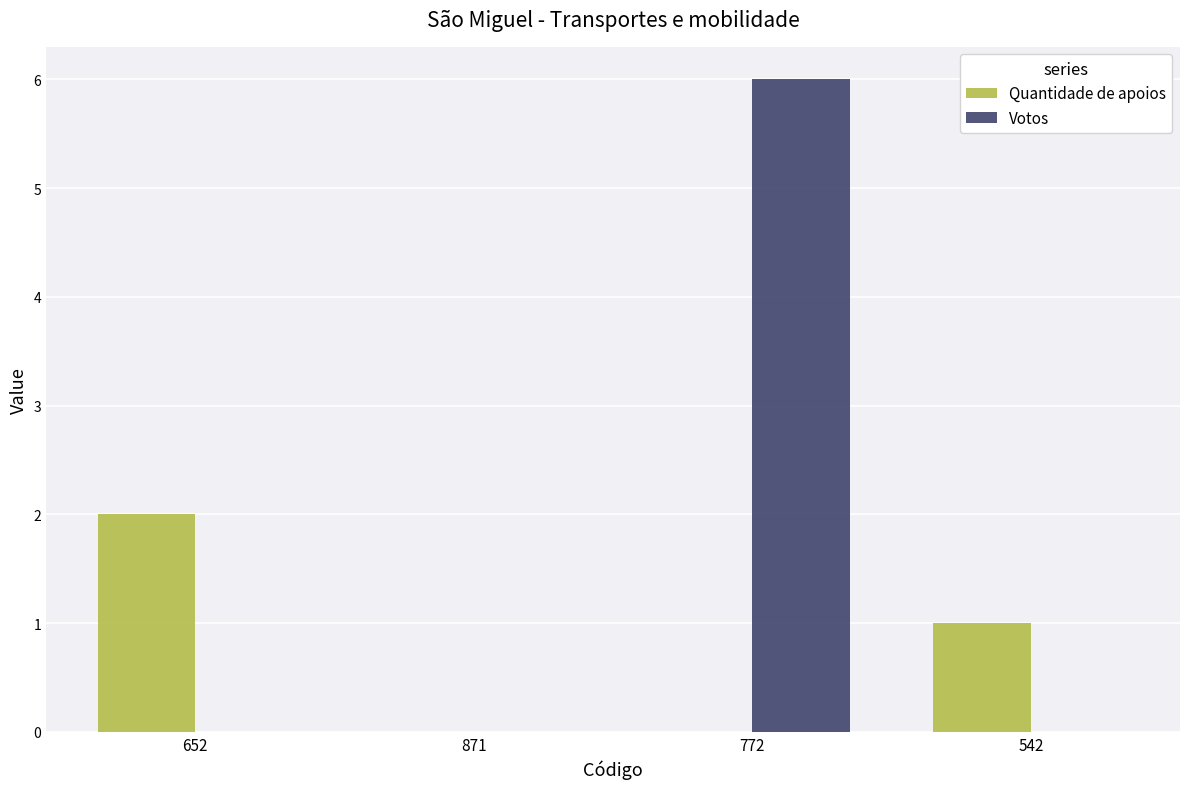

The value of Quantidade de apoios at 871 is 0. True or false?

True